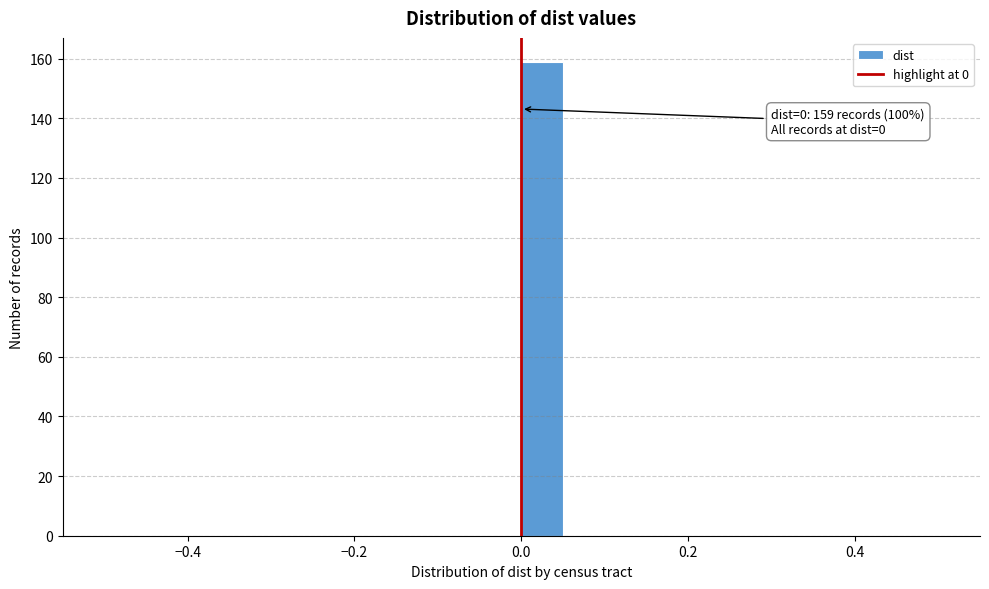

Around what value on the x-axis is the tallest bar? Give the approximate position of its centre, as read against the axis.

0.02